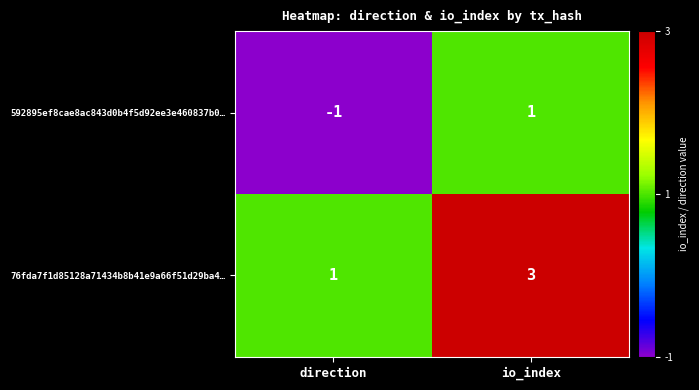

Which category has the highest value across all series?

io_index